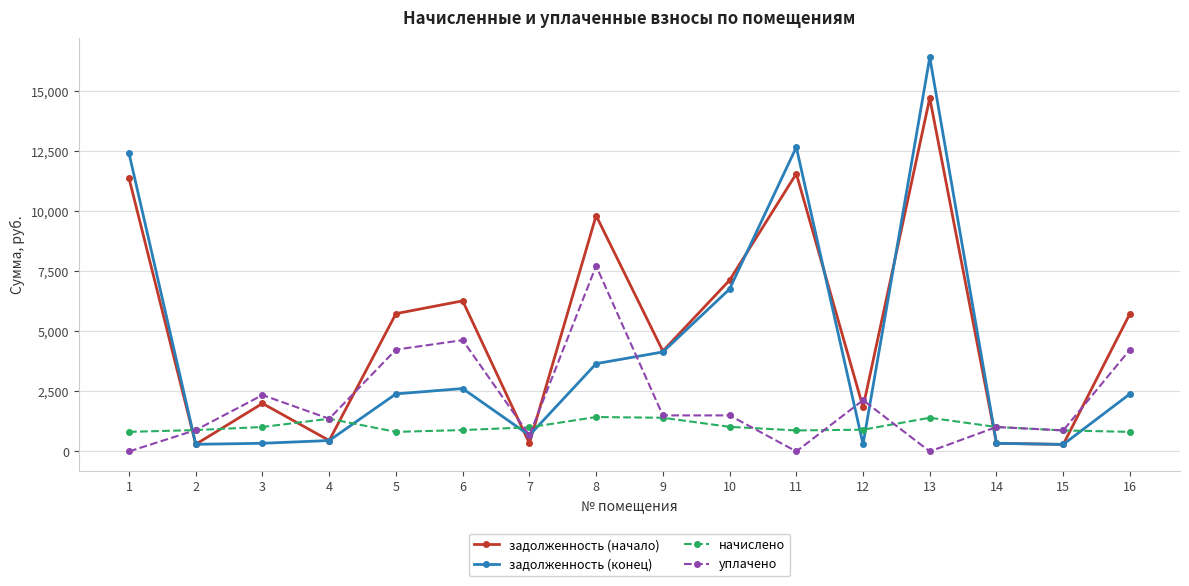

Between which two adjacent categories do начислено and задолженность (начало) first intersect?

1 and 2